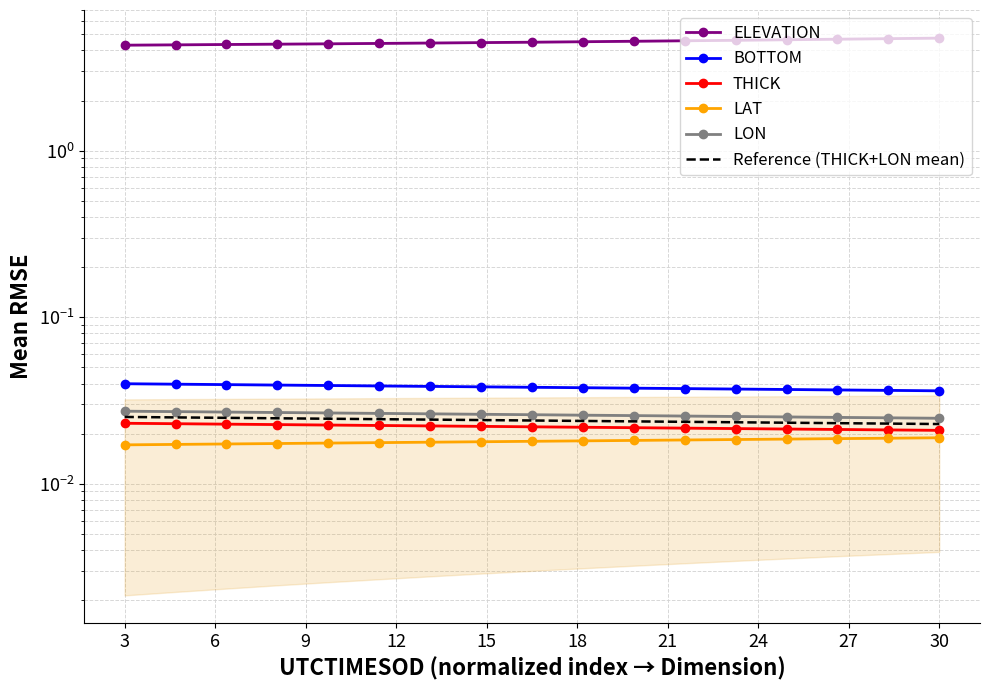

How many LAT values are between 0 and 1?

17